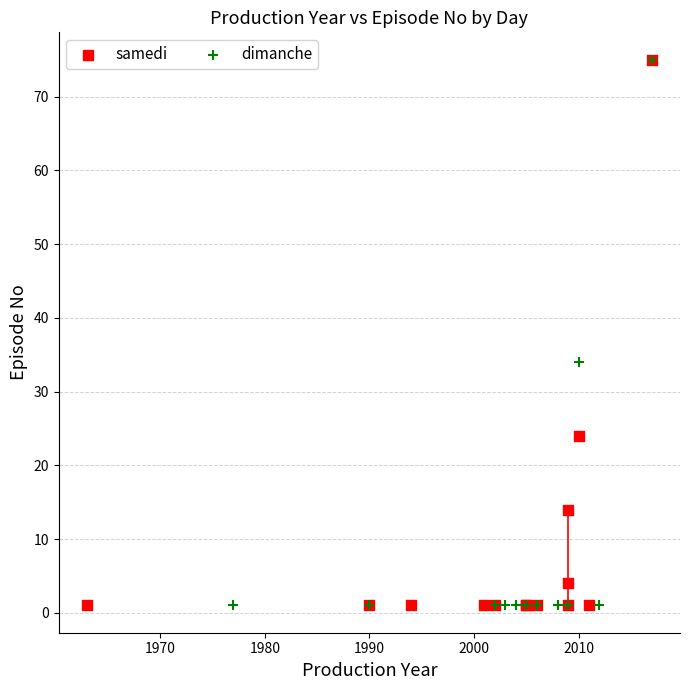

What are all the series names shown in the legend?

samedi, dimanche